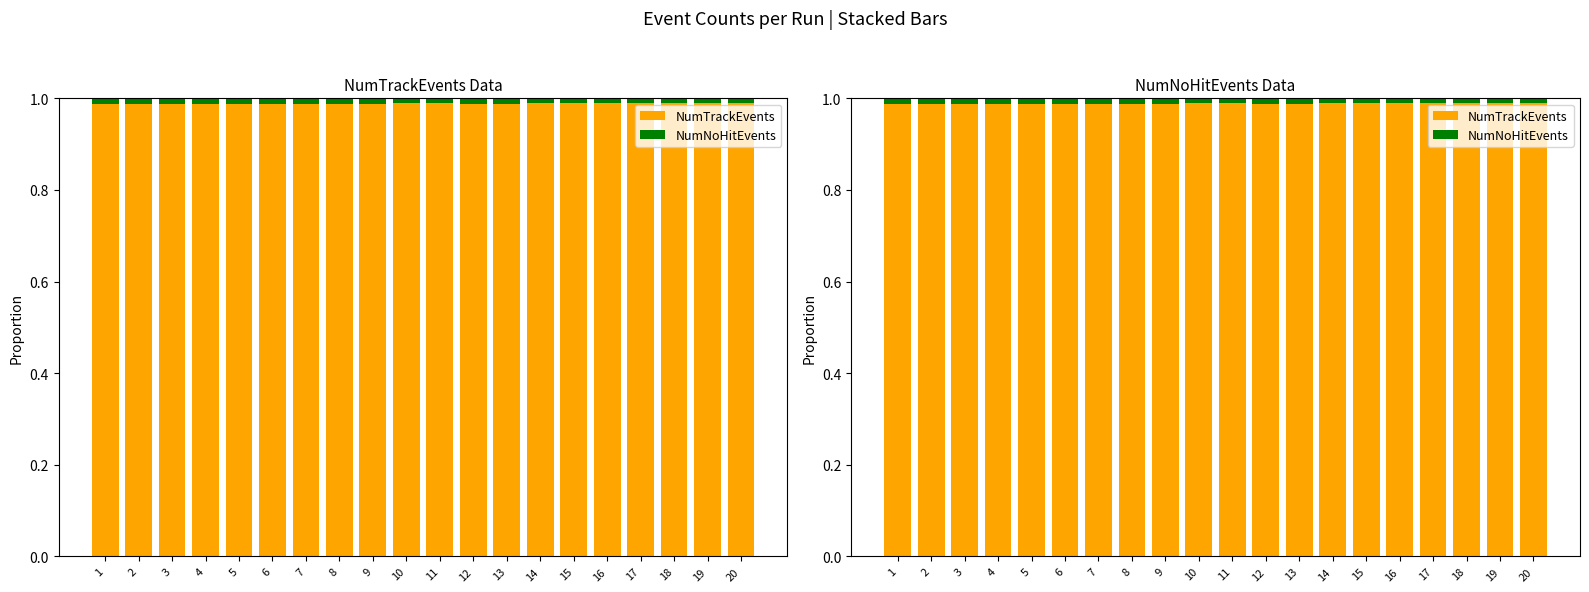

The value of NumTrackEvents at 15 is 1.5. True or false?

False